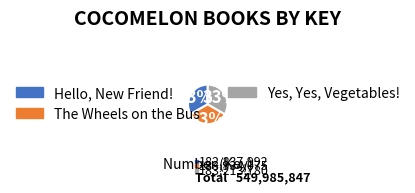

To the nearest percent, what is the average slice percentage?

33%